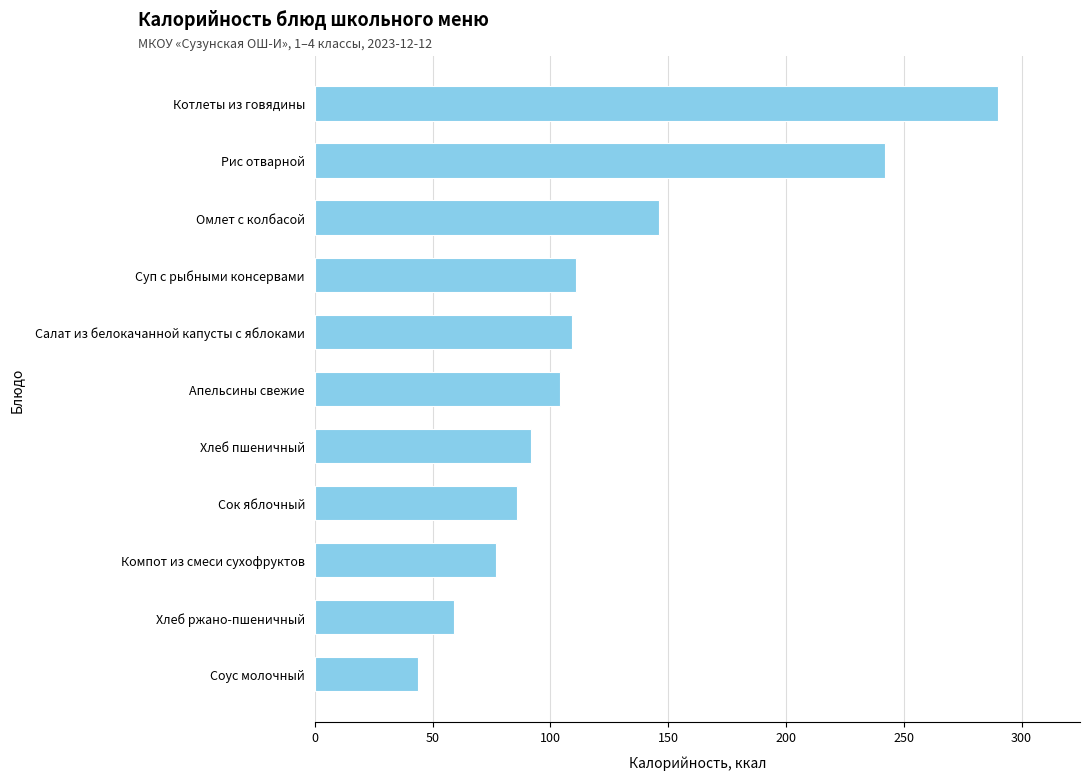

Reading bottom to top, what are all the values shown in this chart?

Соус молочный=44	Хлеб ржано-пшеничный=59	Компот из смеси сухофруктов=77	Сок яблочный=86	Хлеб пшеничный=92	Апельсины свежие=104	Салат из белокачанной капусты с яблоками=109	Суп с рыбными консервами=111	Омлет с колбасой=146	Рис отварной=242	Котлеты из говядины=290